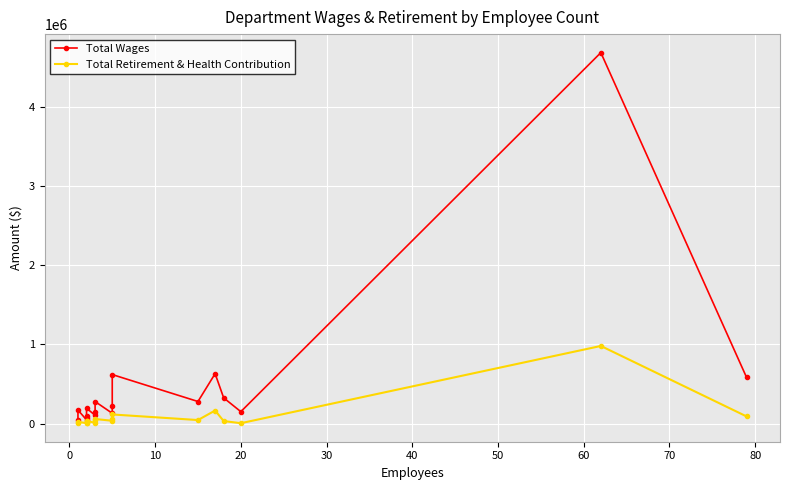

Rank the series by their maximum value, from lowest to highest.

Total Retirement & Health Contribution, Total Wages